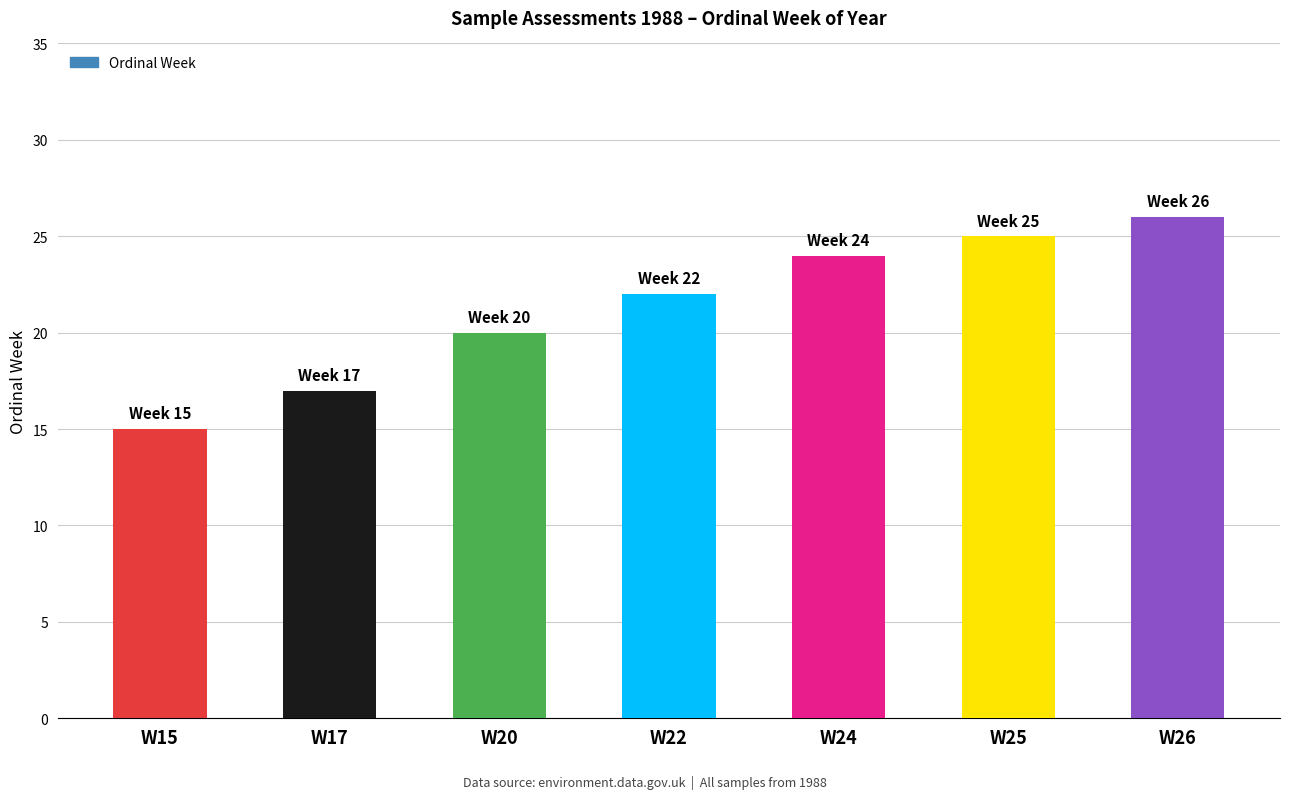

True or false: the data shows 15 at W15.

True